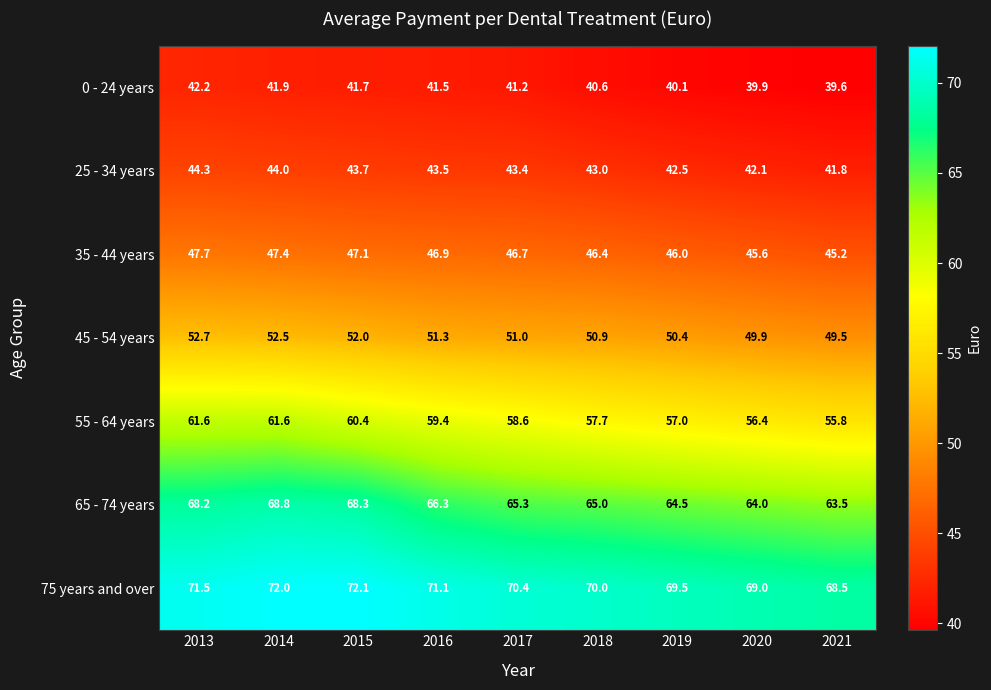

Where is 35 - 44 years nearest to the value 46?

2019